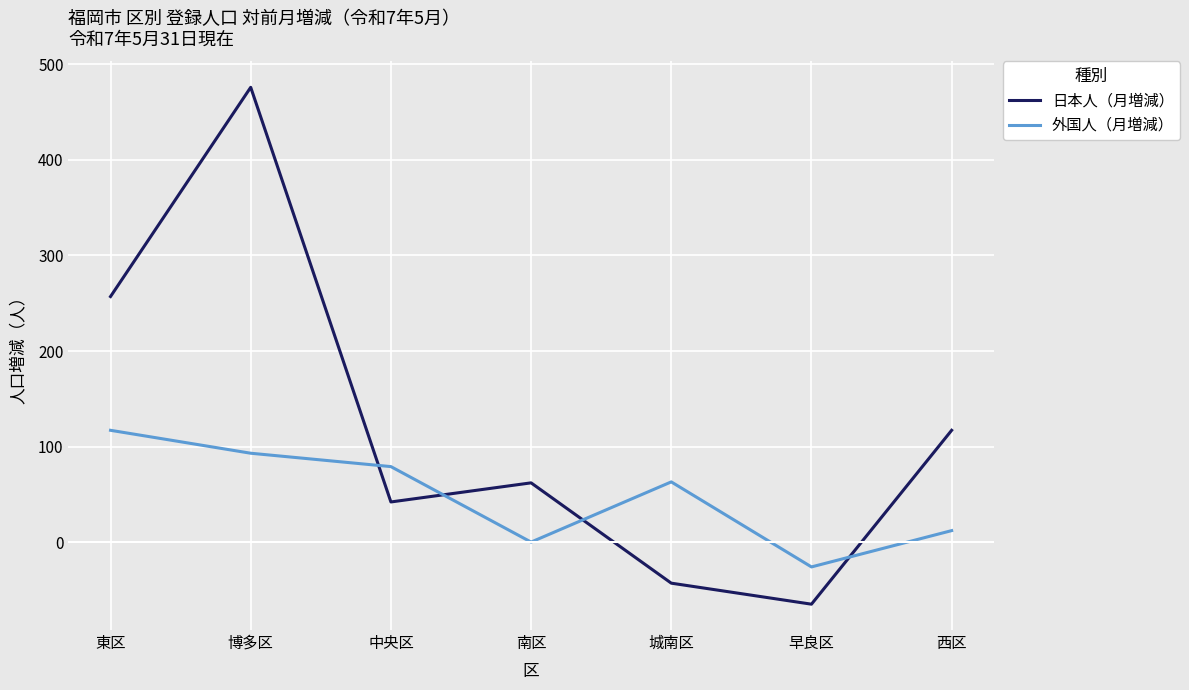

Rank the categories by 外国人（月増減） value from highest to lowest.

東区, 博多区, 中央区, 城南区, 西区, 南区, 早良区